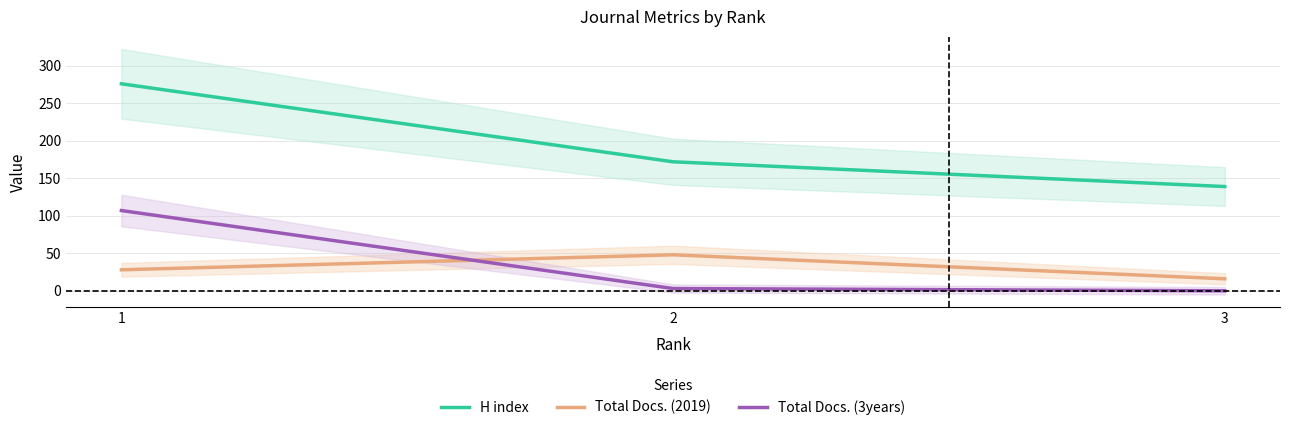

Does the chart display data point markers on the line(s)?

No